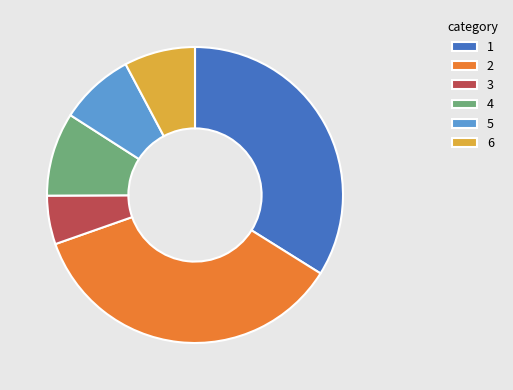

What is the ratio of the value at 3 to the value at 6?

0.7